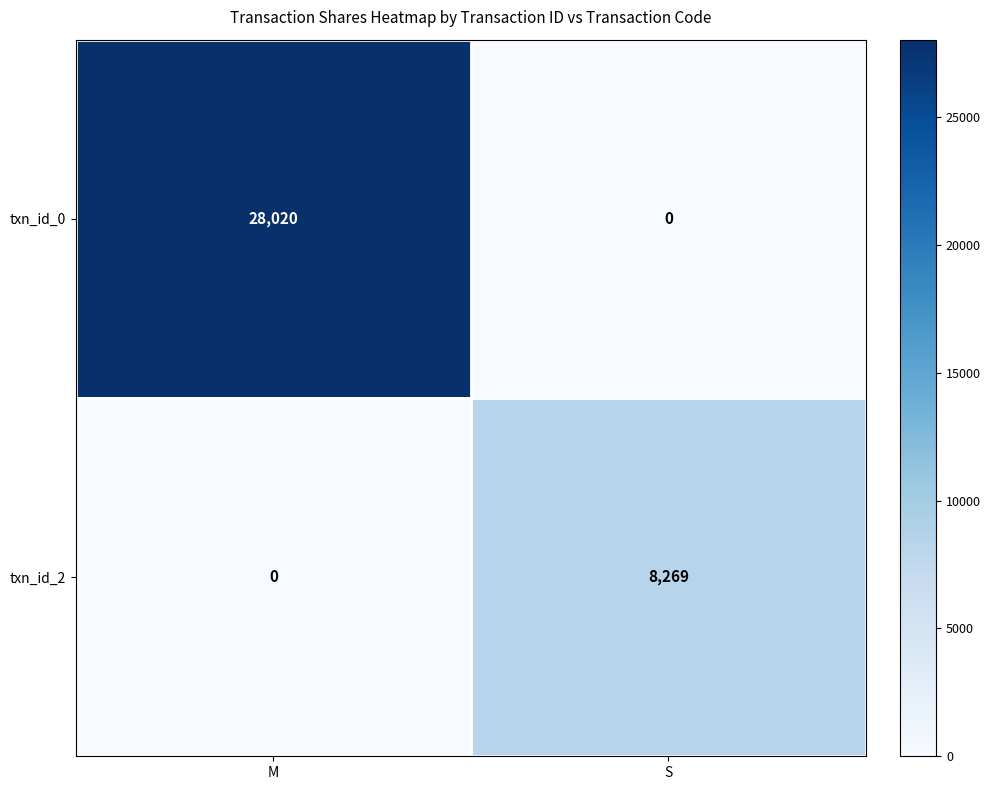

How many distinct data groups are displayed?

2